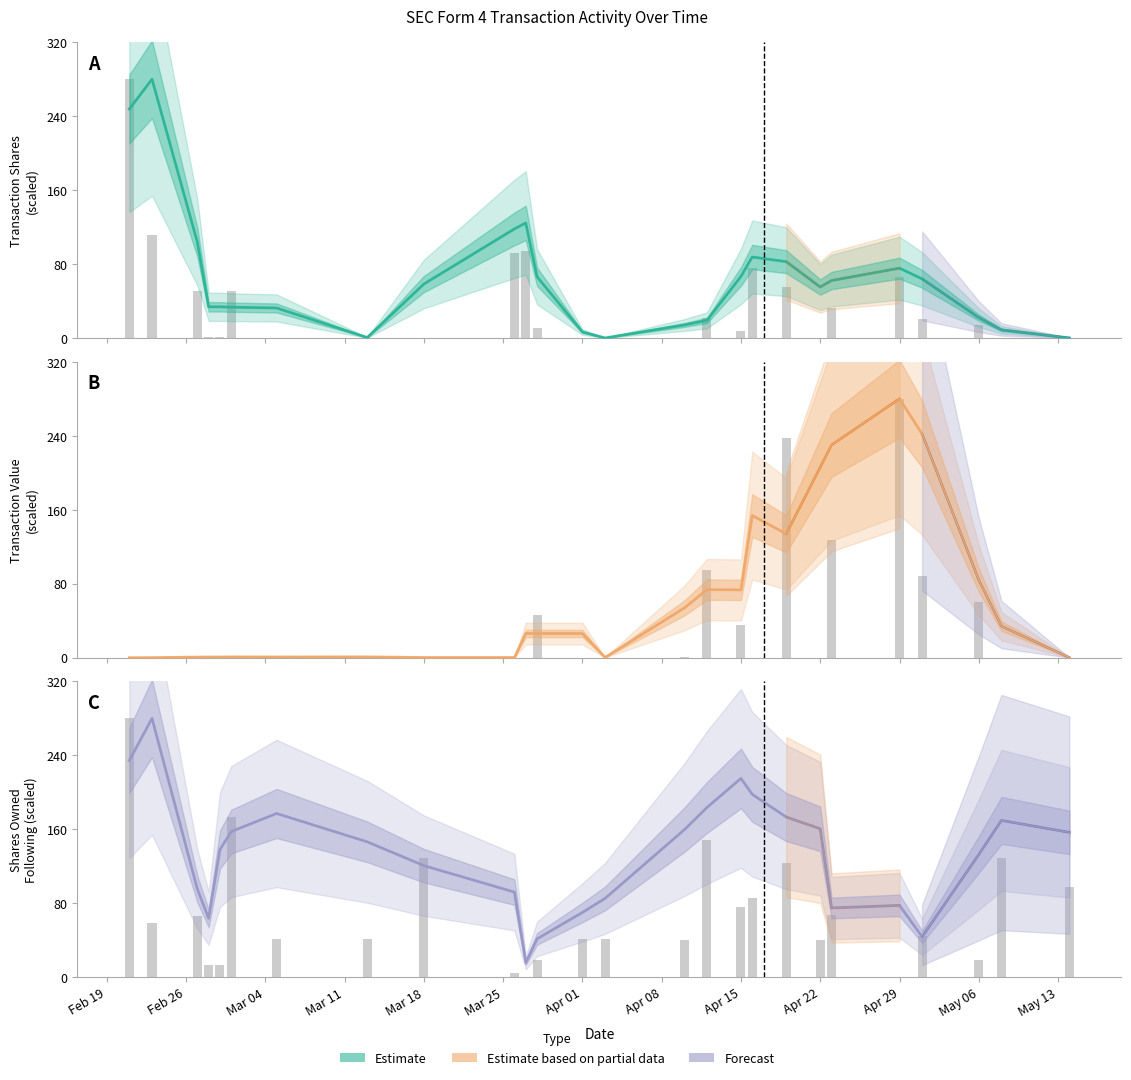

Approximately how many times larger is the value at Apr 15 compared to Mar 25?

0.8